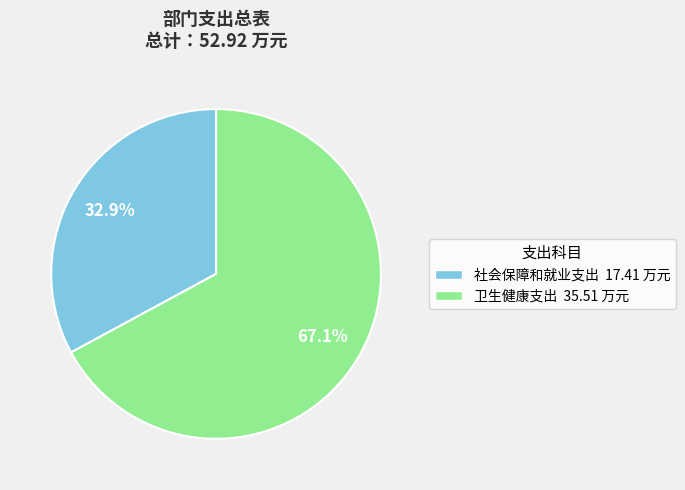

To the nearest percent, what is the average slice percentage?

50%